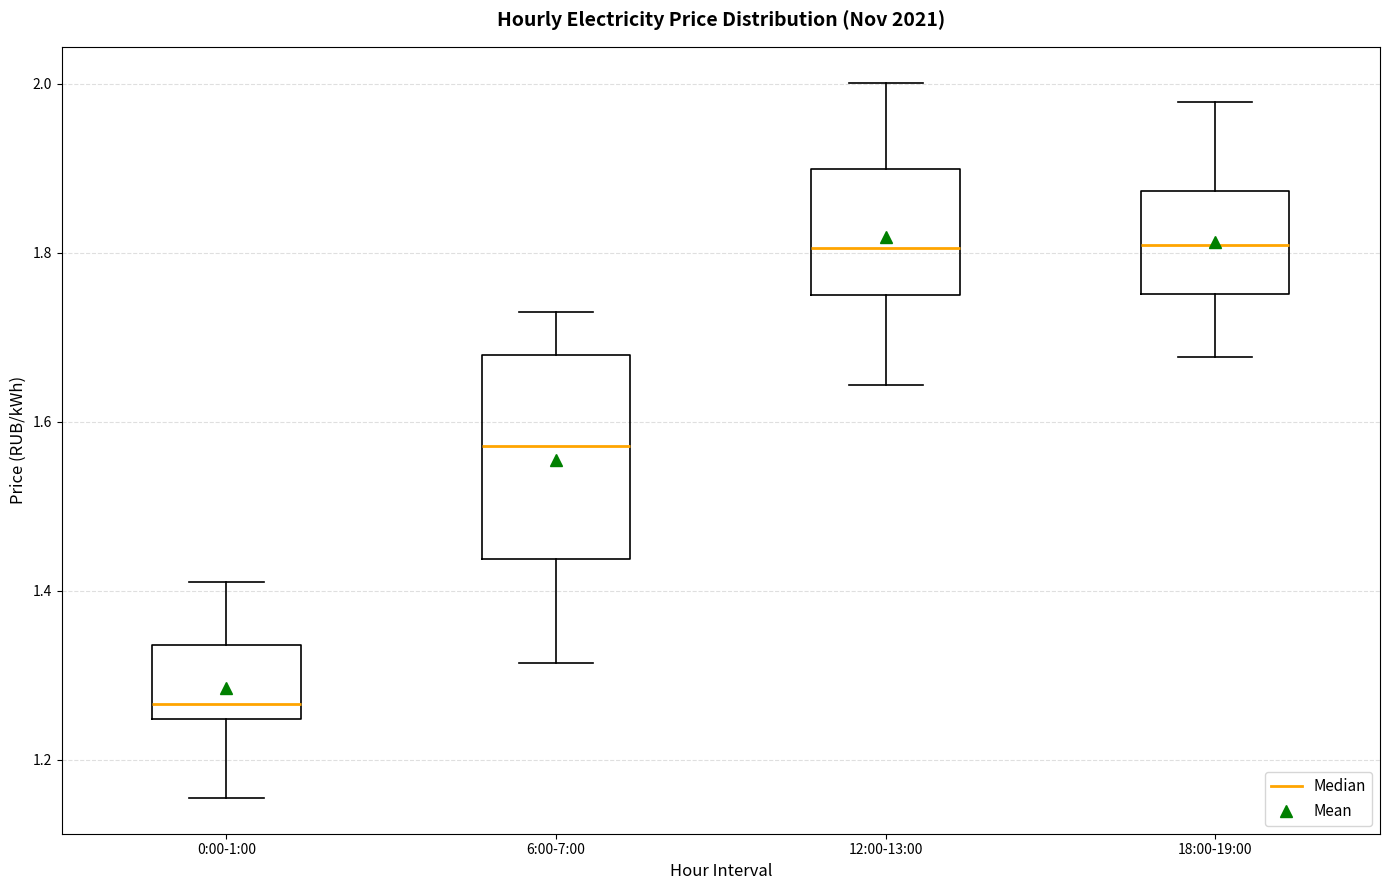

Where is the lower edge of the box for 6:00-7:00 on the y-axis? The values are not printed on the chart, so give them approximately, as read against the axis.

1.44